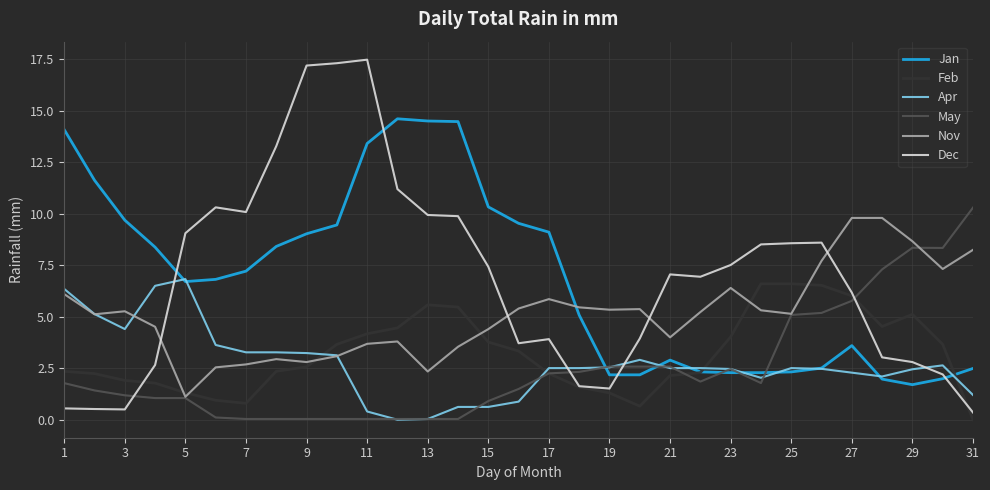

What is the highest value of the Apr series?

6.8